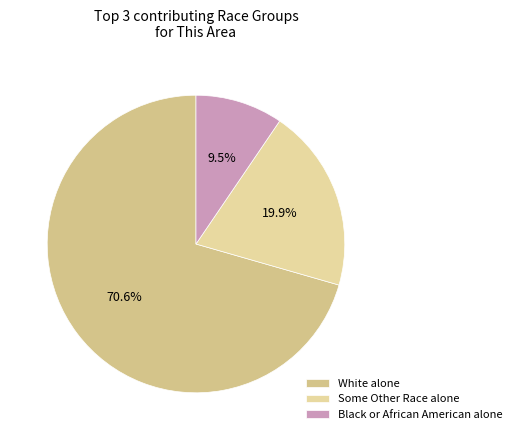

Rank the categories by value from highest to lowest.

White alone, Some Other Race alone, Black or African American alone